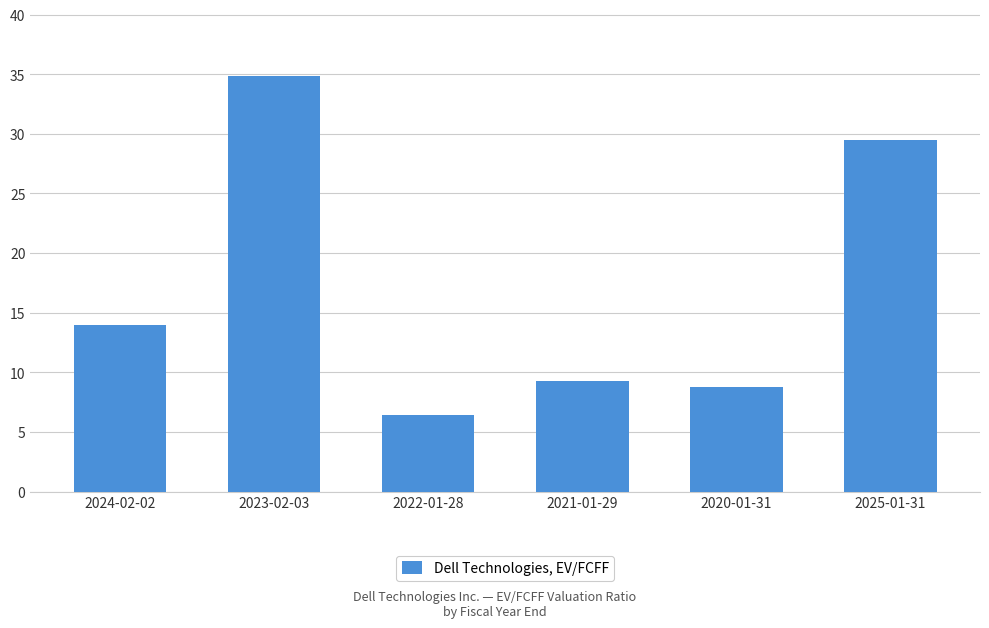

What is the average value?

17.1